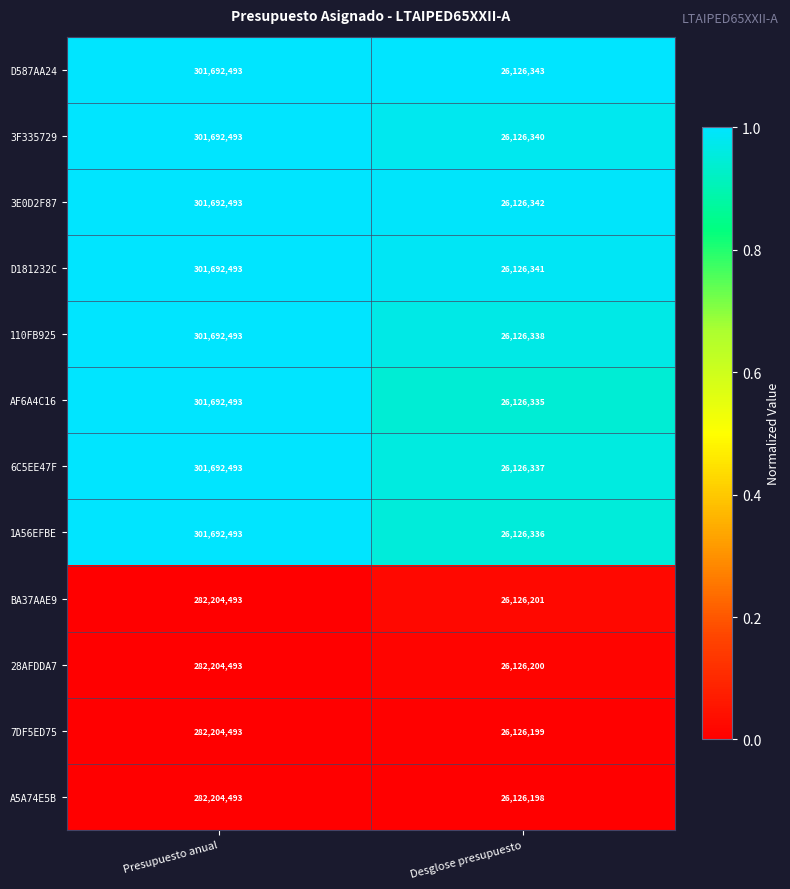

List the labels in order of 3F335729 value, largest first.

Presupuesto anual, Desglose presupuesto